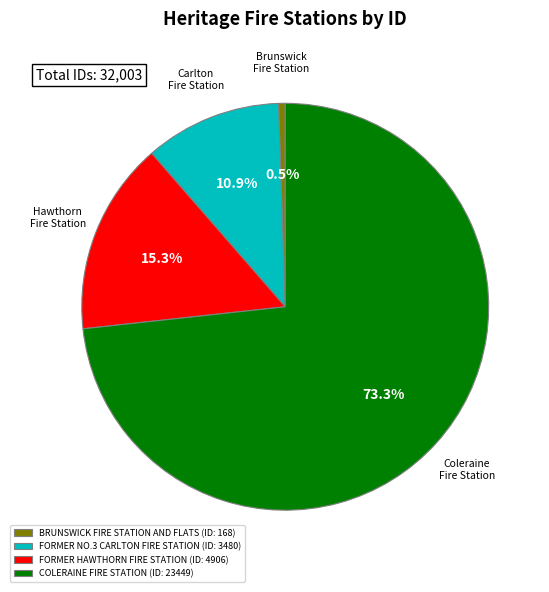

To the nearest percent, what is the combined percentage of BRUNSWICK FIRE STATION AND FLATS and COLERAINE FIRE STATION?

74%